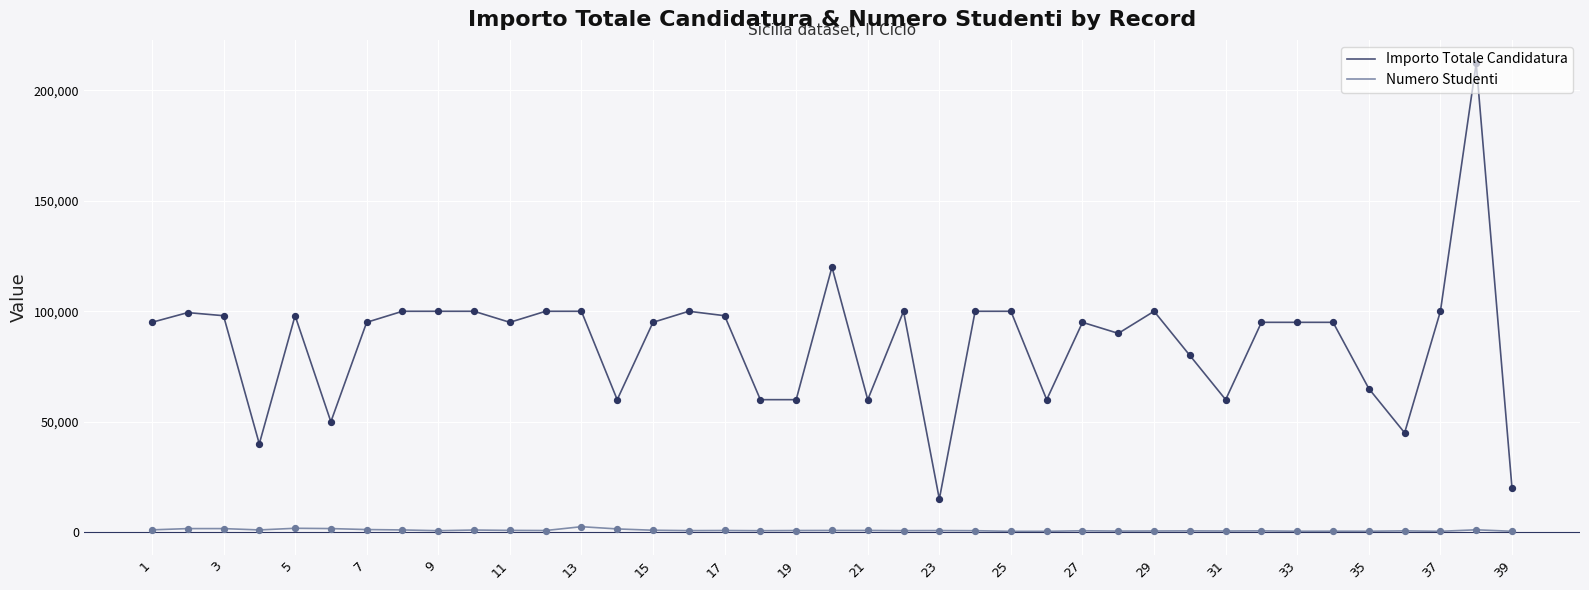

At how many categories does at least one series exceed 94046?

25